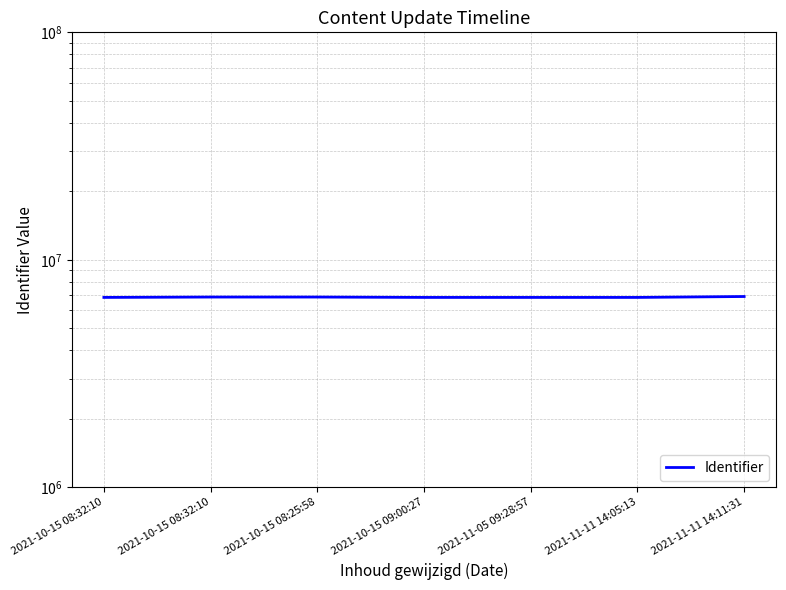

What is the value of the 6th point from the left?

6840972